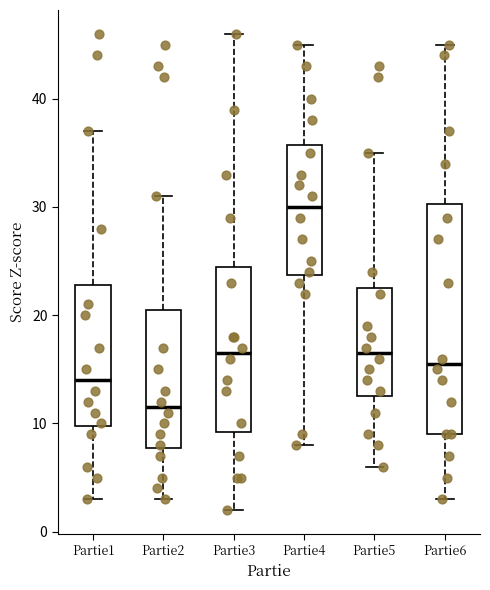

Reading left to right, transcribe this box plot: for each box, give where its median line is, the range the box spans, and where its two whiskers end, as read against the y-axis. The values are not printed on the chart, so give them approximately, as read against the axis.

Partie1: median 14, box 10 to 23, whiskers 3 to 37
Partie2: median 12, box 8 to 21, whiskers 3 to 31
Partie3: median 17, box 9 to 25, whiskers 2 to 46
Partie4: median 30, box 24 to 36, whiskers 8 to 45
Partie5: median 17, box 13 to 23, whiskers 6 to 35
Partie6: median 16, box 9 to 30, whiskers 3 to 45